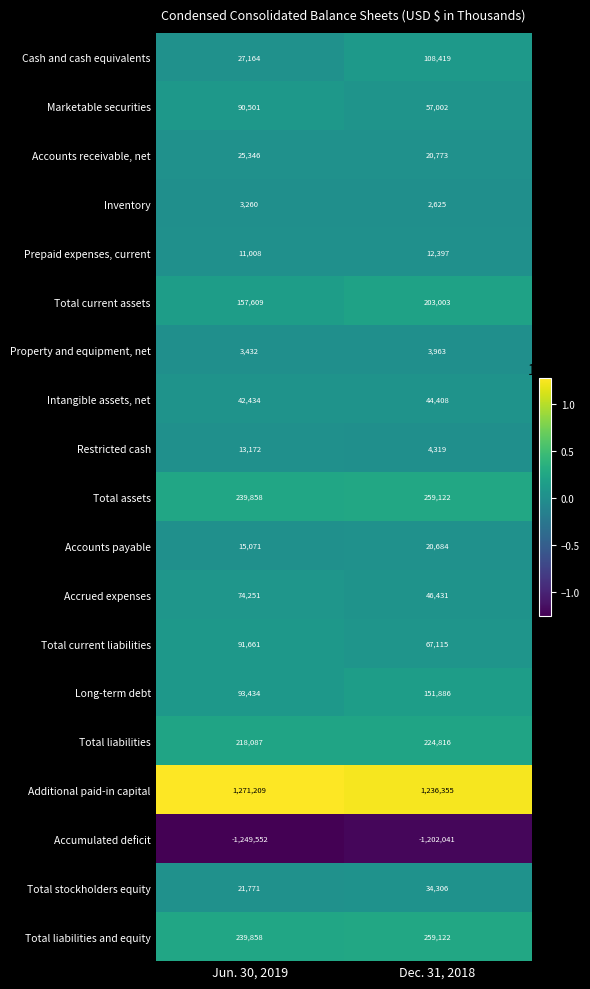

At which category is the sum across all series the highest?

Dec. 31, 2018